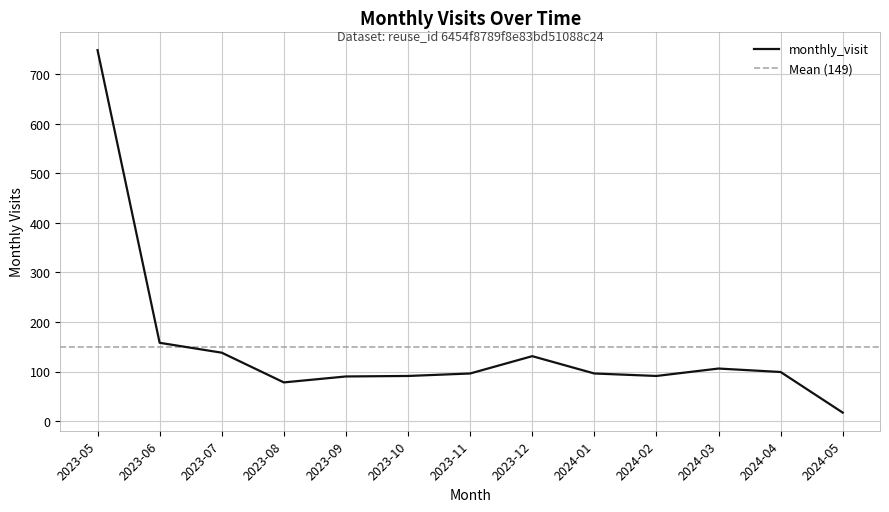

At which category does the chart reach its minimum across all series?

2024-05